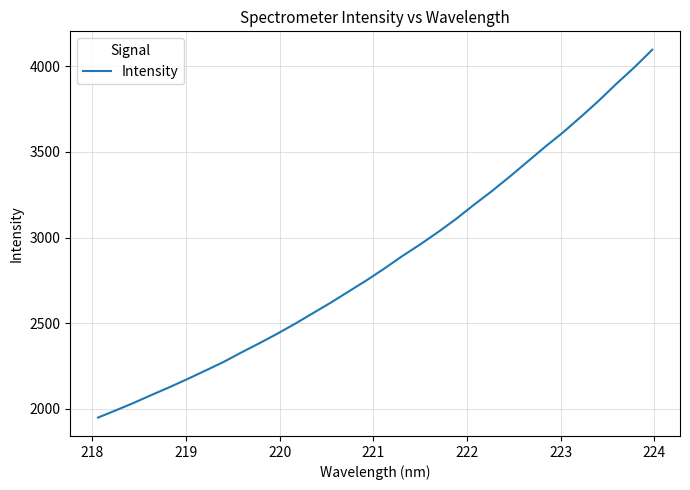

What is the smallest value displayed?

1949.3